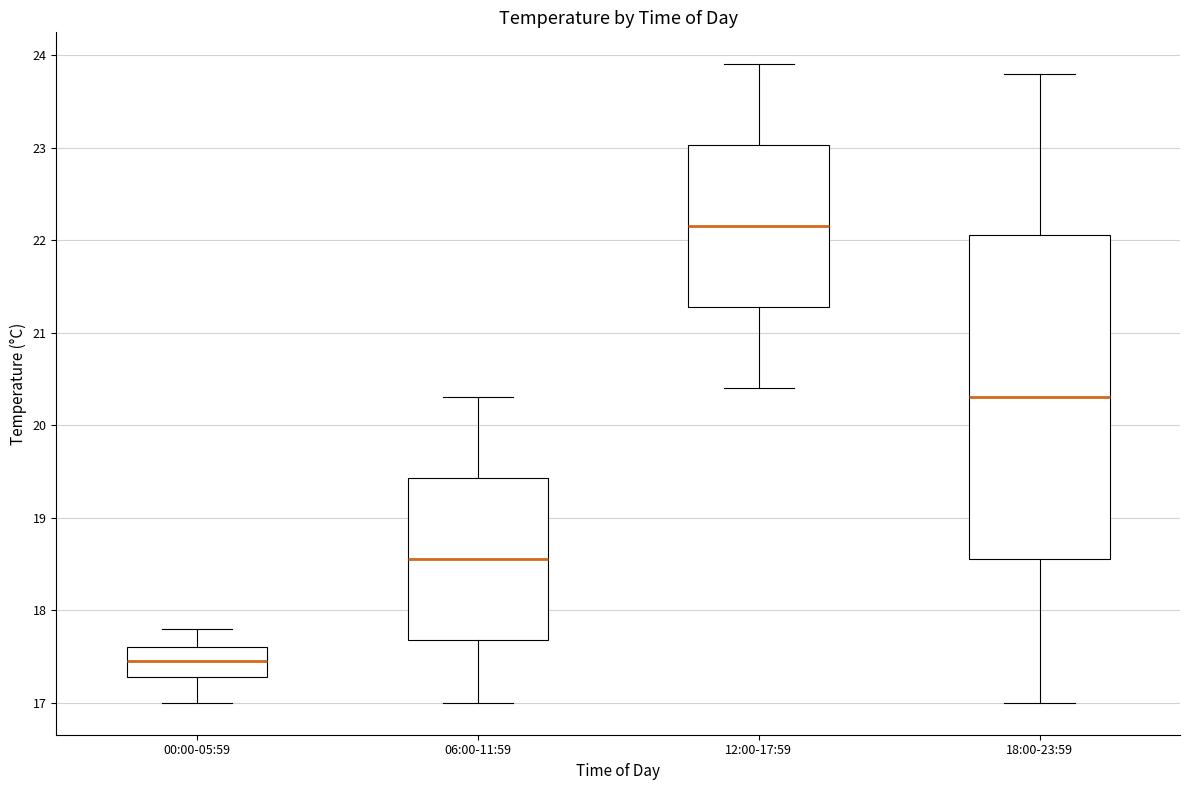

Comparing the boxes themselves (not the whiskers), which one is the tallest?

18:00-23:59